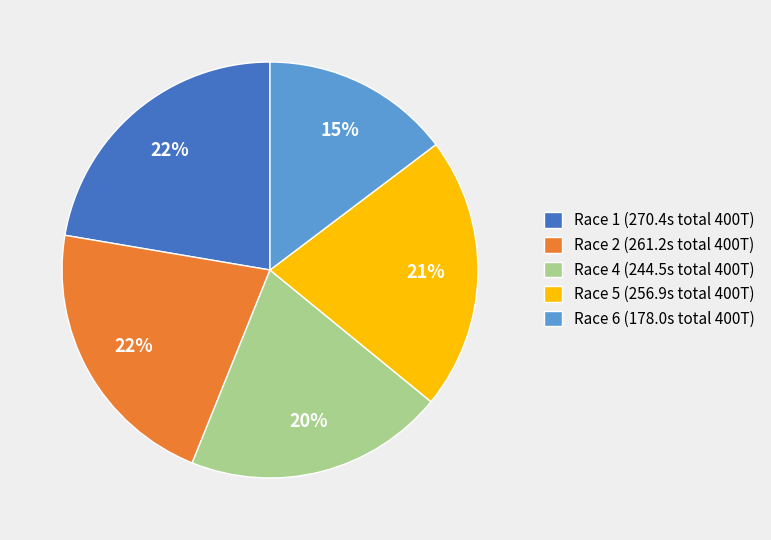

Approximately how many times larger is the value at Race 1 (270.4s total 400T) compared to Race 4 (244.5s total 400T)?

1.1